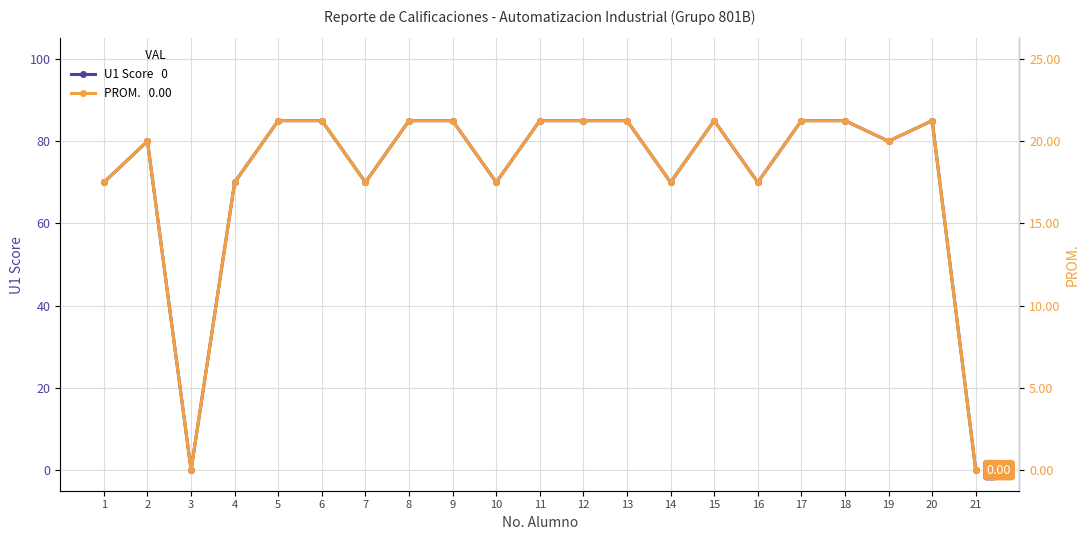

At 14, list the series in order from largest to smallest.

U1 Score, PROM.